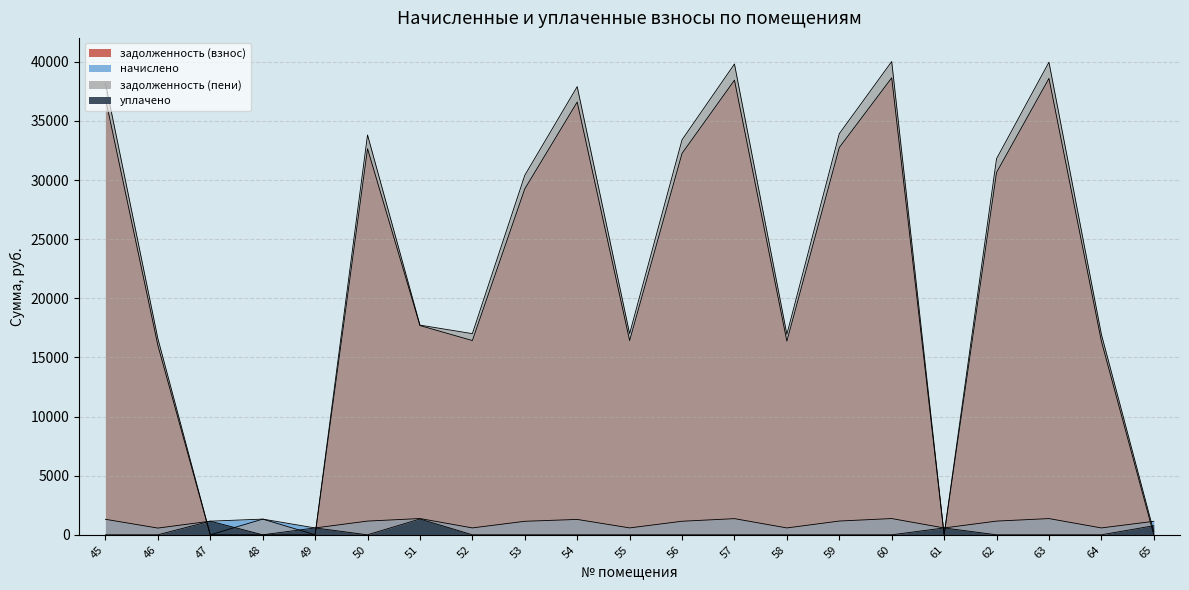

What is the average value of the задолженность (пени) series?

22054.1